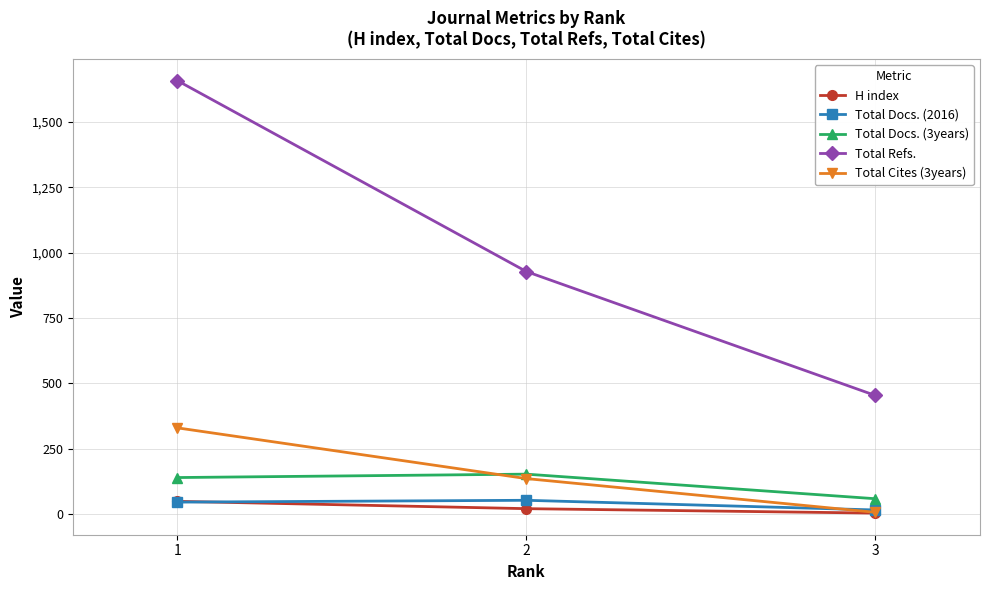

Is the value of Total Cites (3years) at 1 greater than the value of Total Docs. (2016) at 1?

Yes